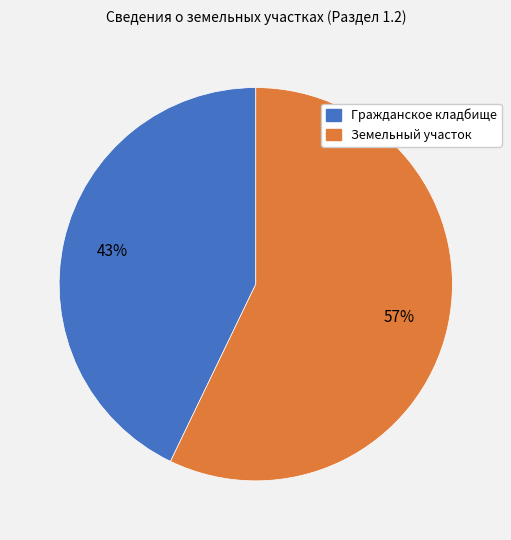

Rank the categories by value from lowest to highest.

Гражданское кладбище, Земельный участок